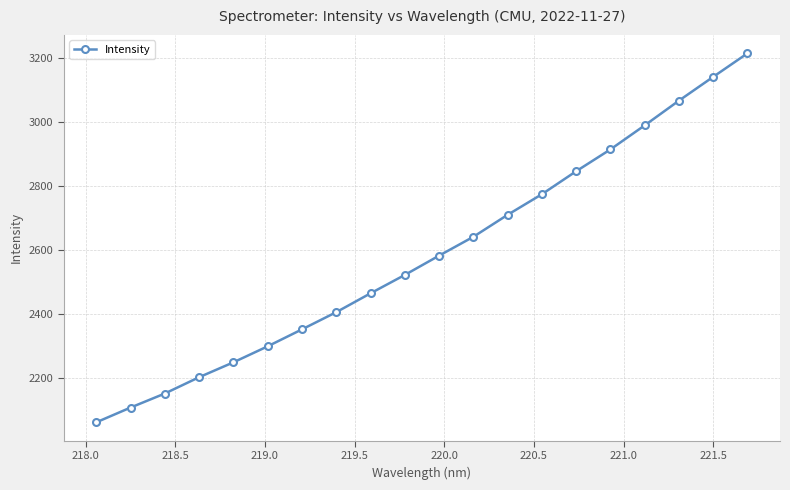

What is the value of the 11th point from the left?

2583.0